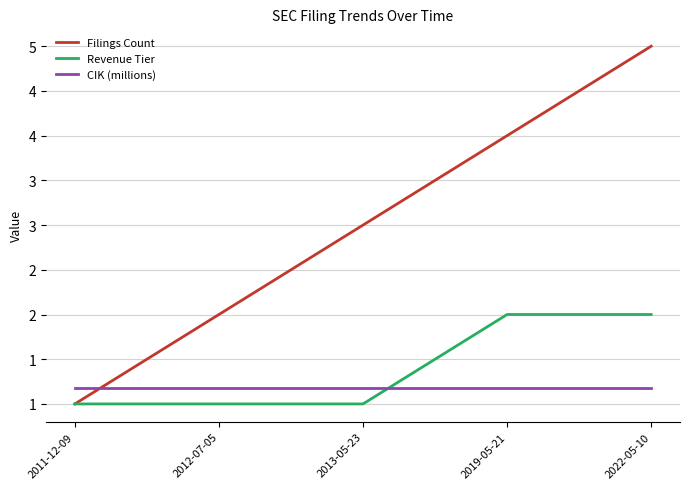

What position from the left is 2013-05-23?

3